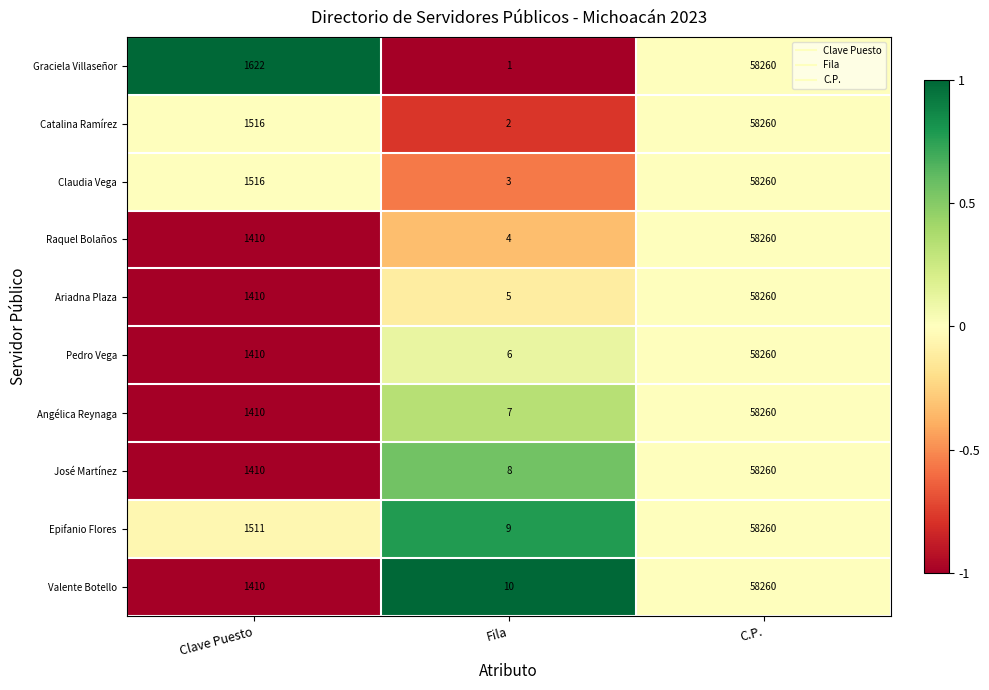

What is the sum of all Valente Botello values?

59680